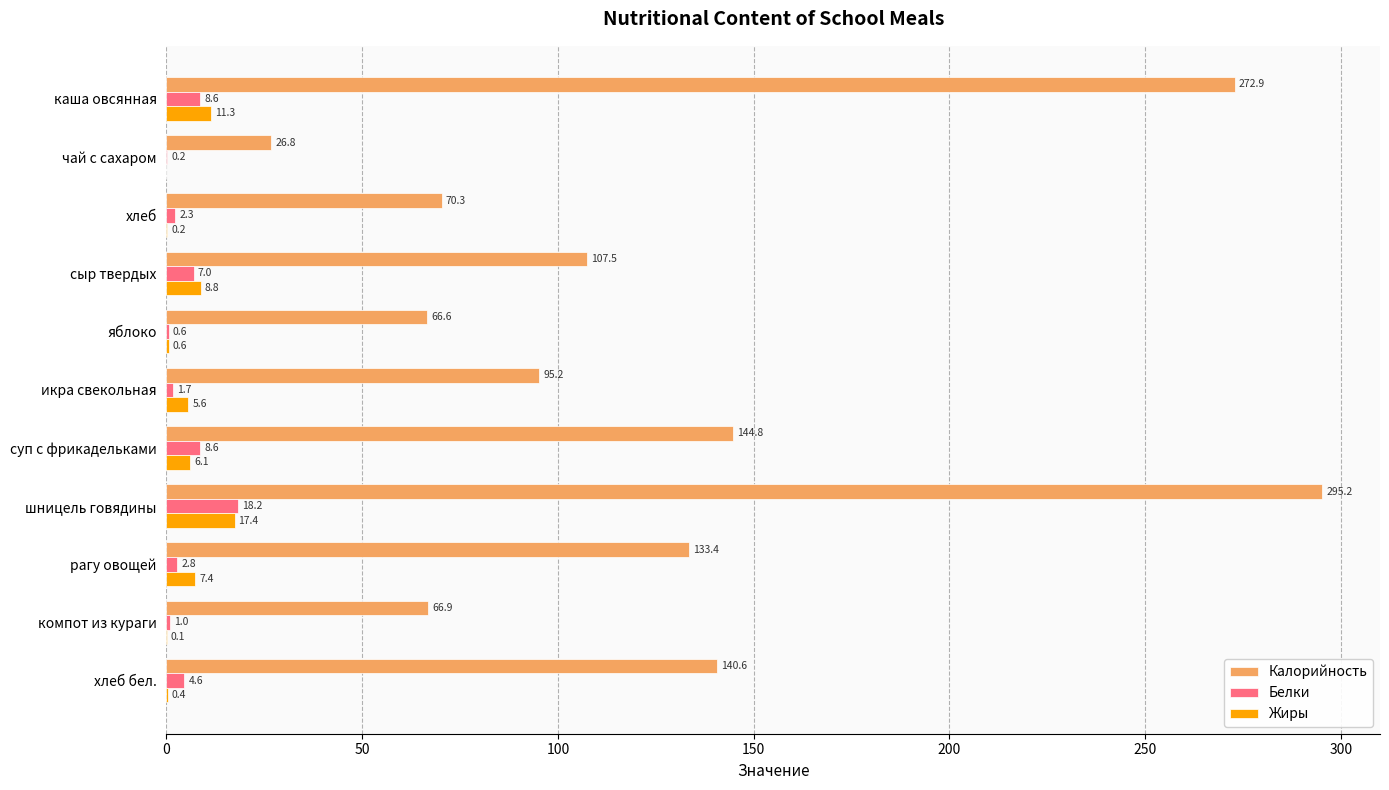

Which series changed the most between суп с фрикадельками and хлеб бел.?

Жиры